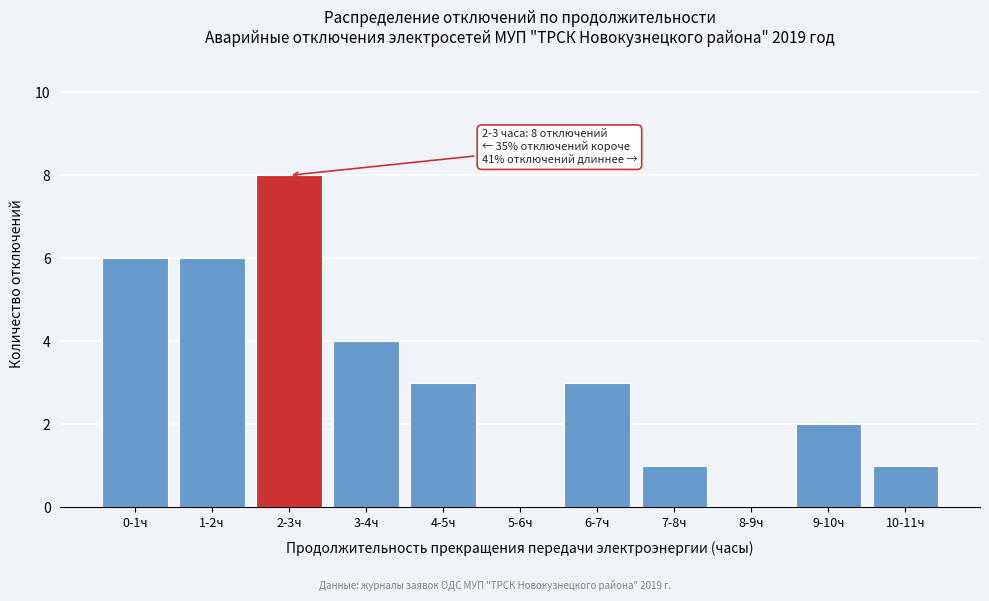

Reading left to right, transcribe all the data shown in this chart.

0-1ч=6	1-2ч=6	2-3ч=8	3-4ч=4	4-5ч=3	5-6ч=0	6-7ч=3	7-8ч=1	8-9ч=0	9-10ч=2	10-11ч=1